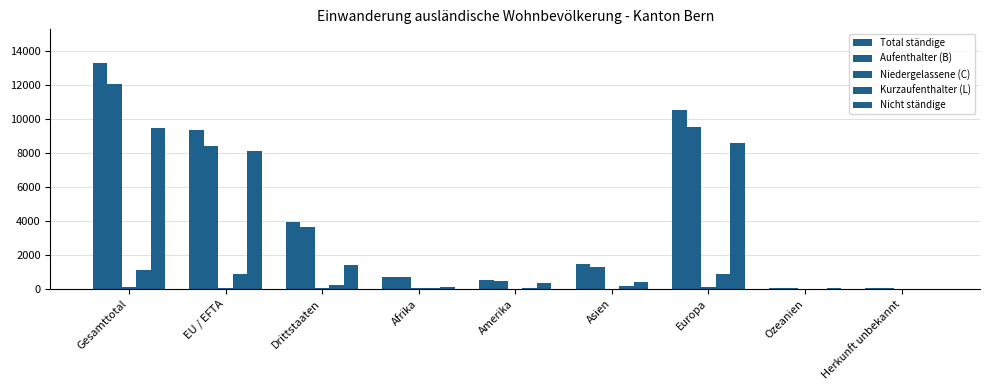

What is the sum of all Nicht ständige values?

28488